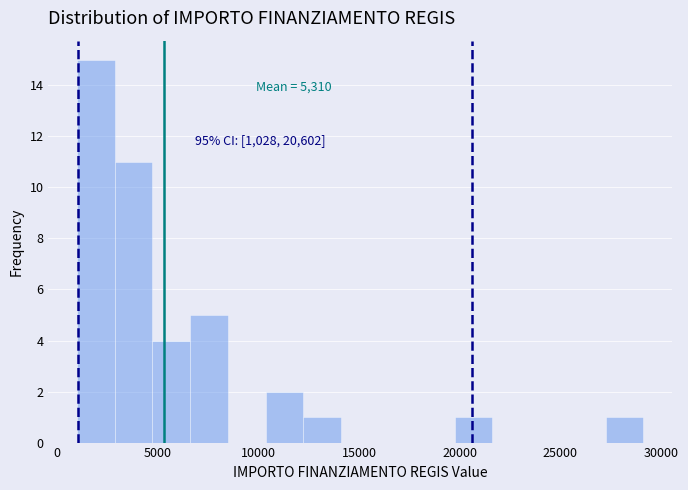

Read against the x-axis, roughly where is the centre of the tallest bar?

2000